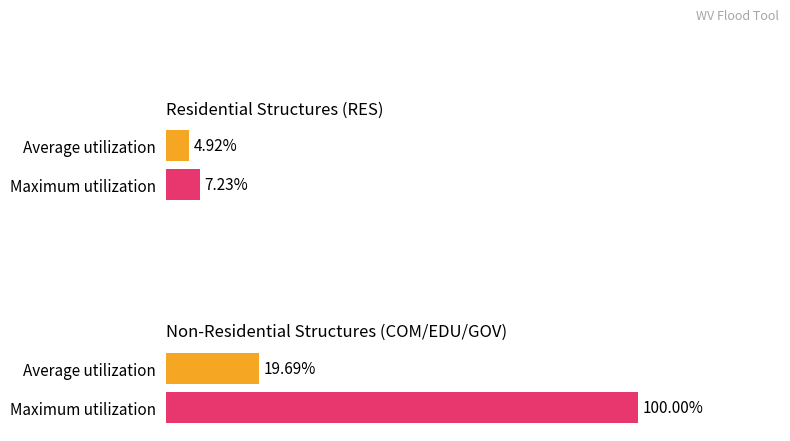

List the series in order of their overall mean, lowest first.

Residential Structures (RES), Non-Residential Structures (COM/EDU/GOV)